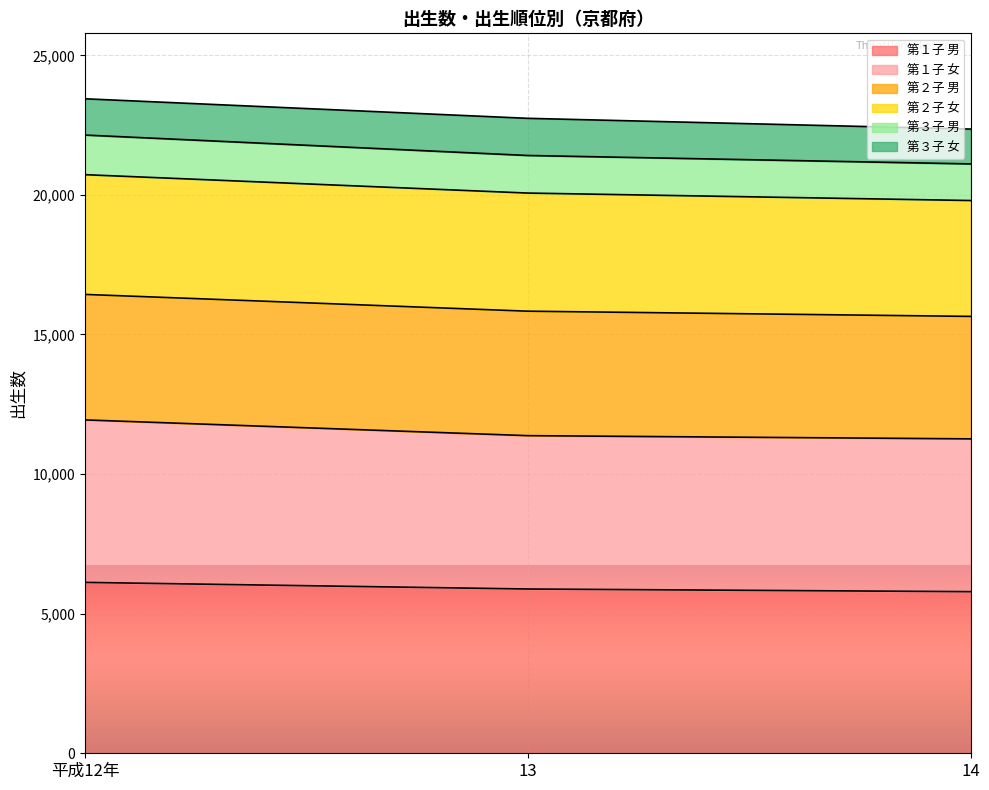

List the labels in order of 第１子 男 value, largest first.

平成12年, 13, 14